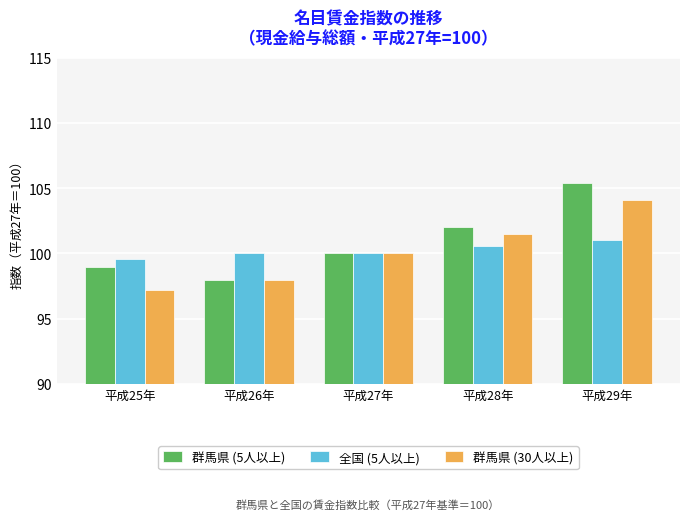

Count the number of data series in this chart.

3